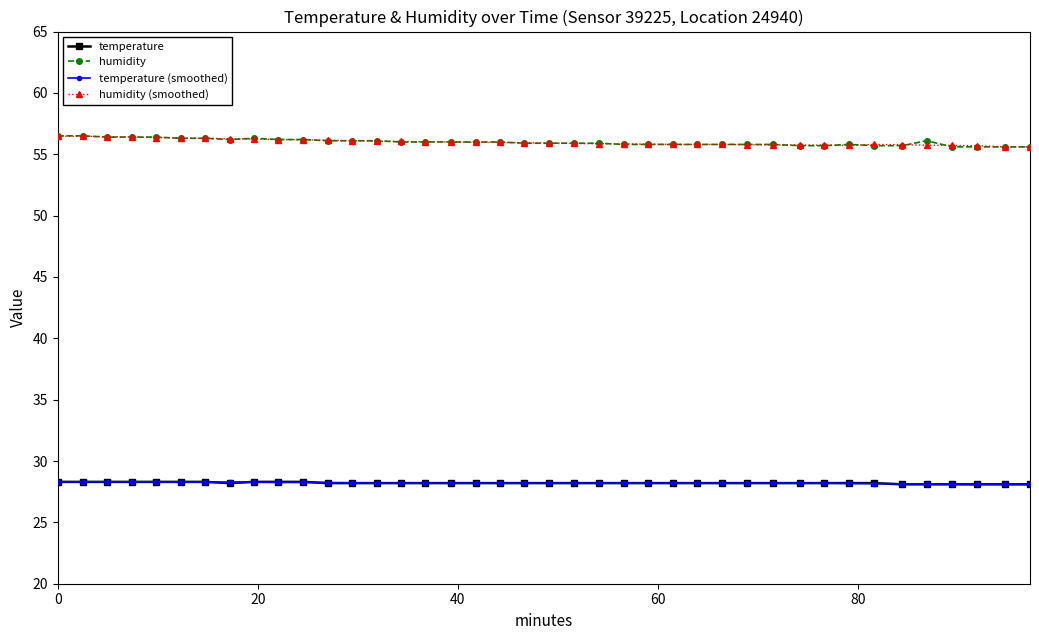

What are all the series names shown in the legend?

temperature, humidity, temperature (smoothed), humidity (smoothed)